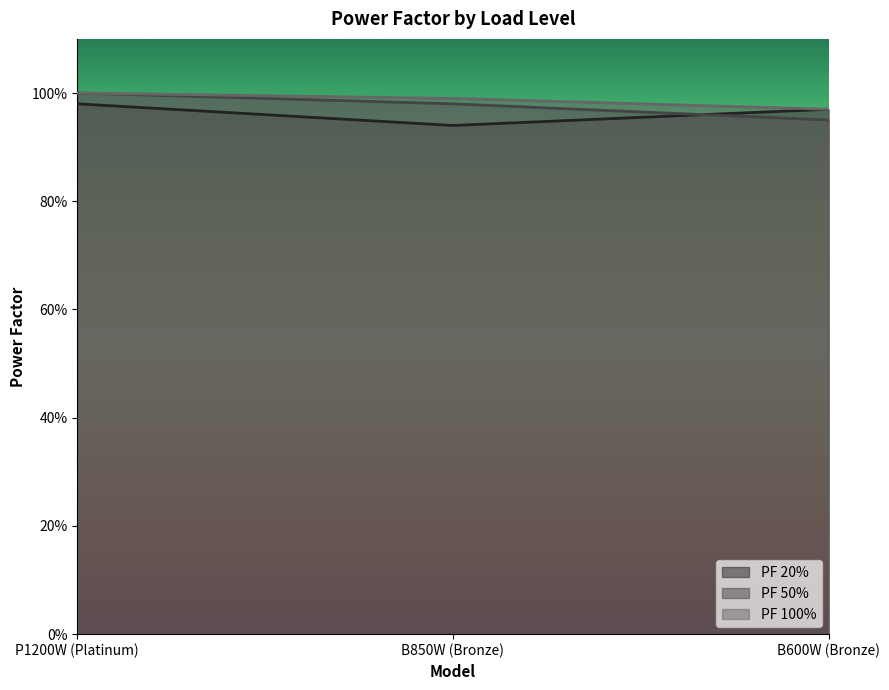

What is the highest value of the PF 20% series?

1.0